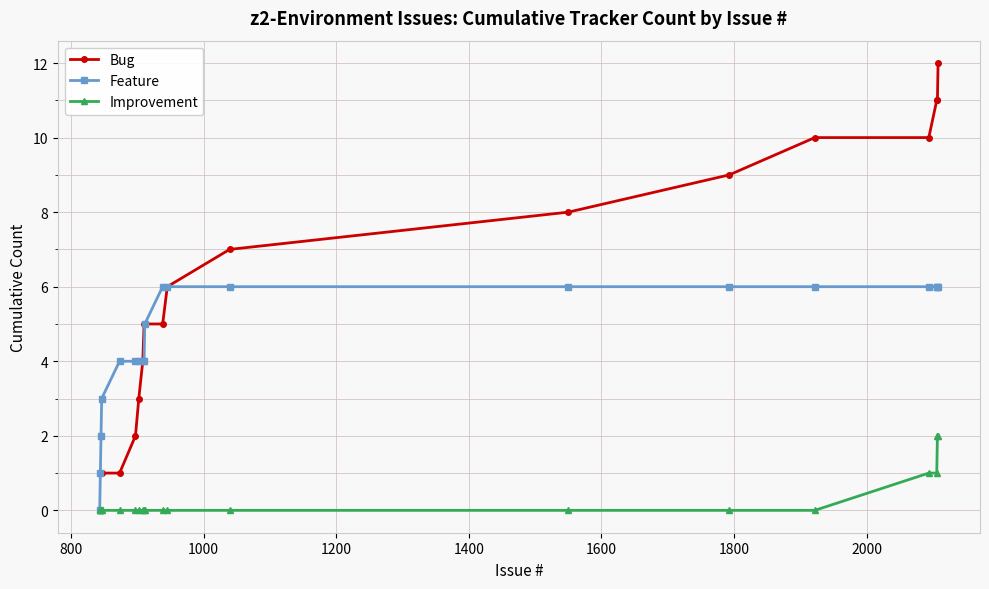

List the series in order of their peak value, lowest first.

Improvement, Feature, Bug